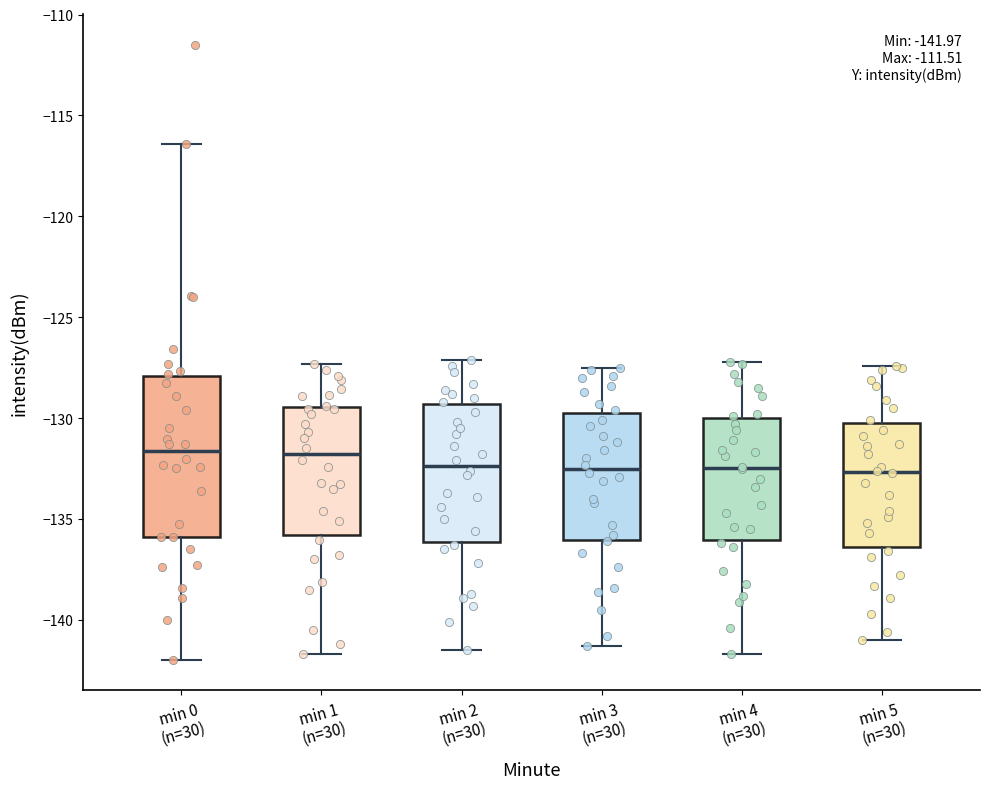

Comparing the boxes themselves (not the whiskers), which one is the tallest?

min 0 (n=30)